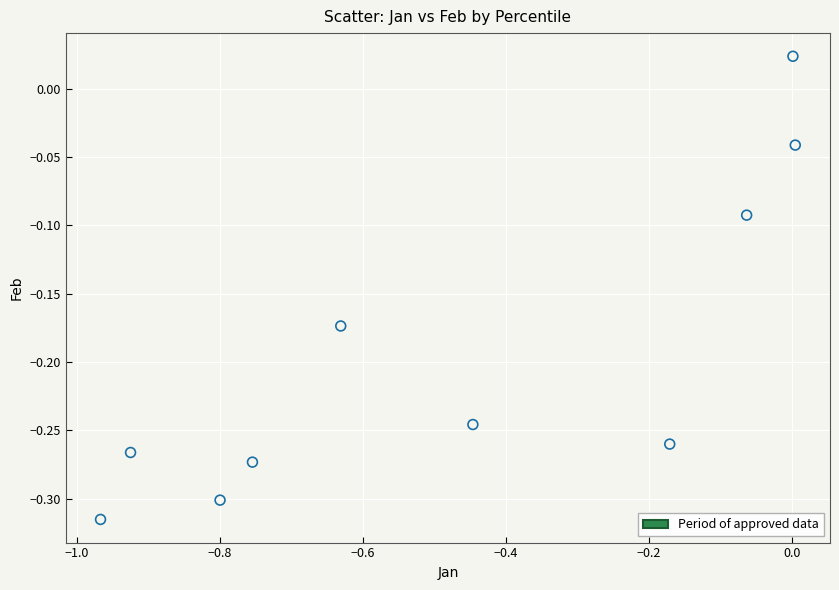

What is the average X value?

-0.5